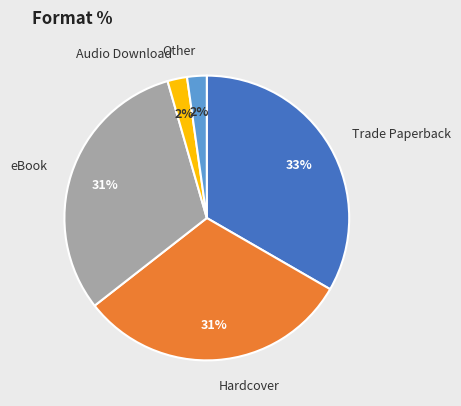

To the nearest percent, what portion does Hardcover represent?

31%